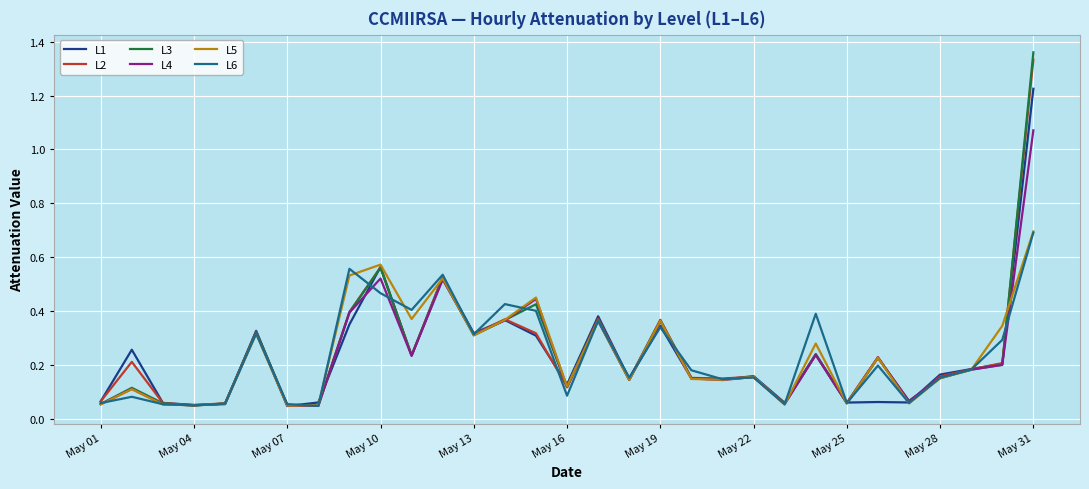

How many categories are shown in the chart?

31